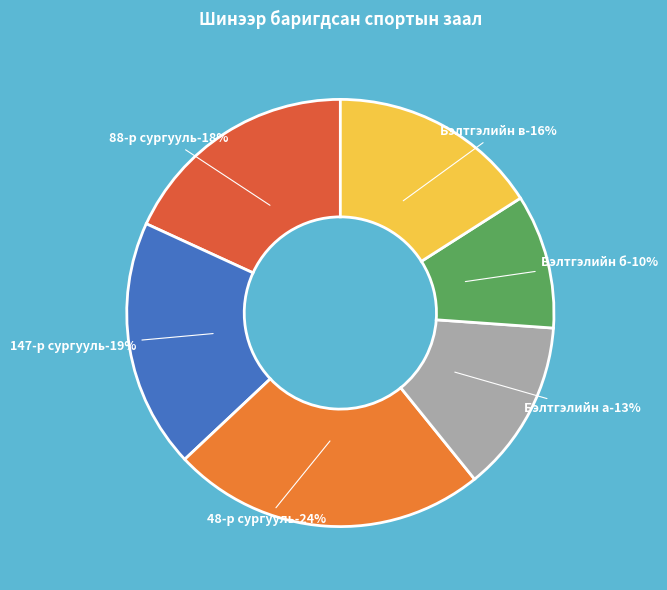

The Урт (147) slice represents 5% of the pie. True or false?

False